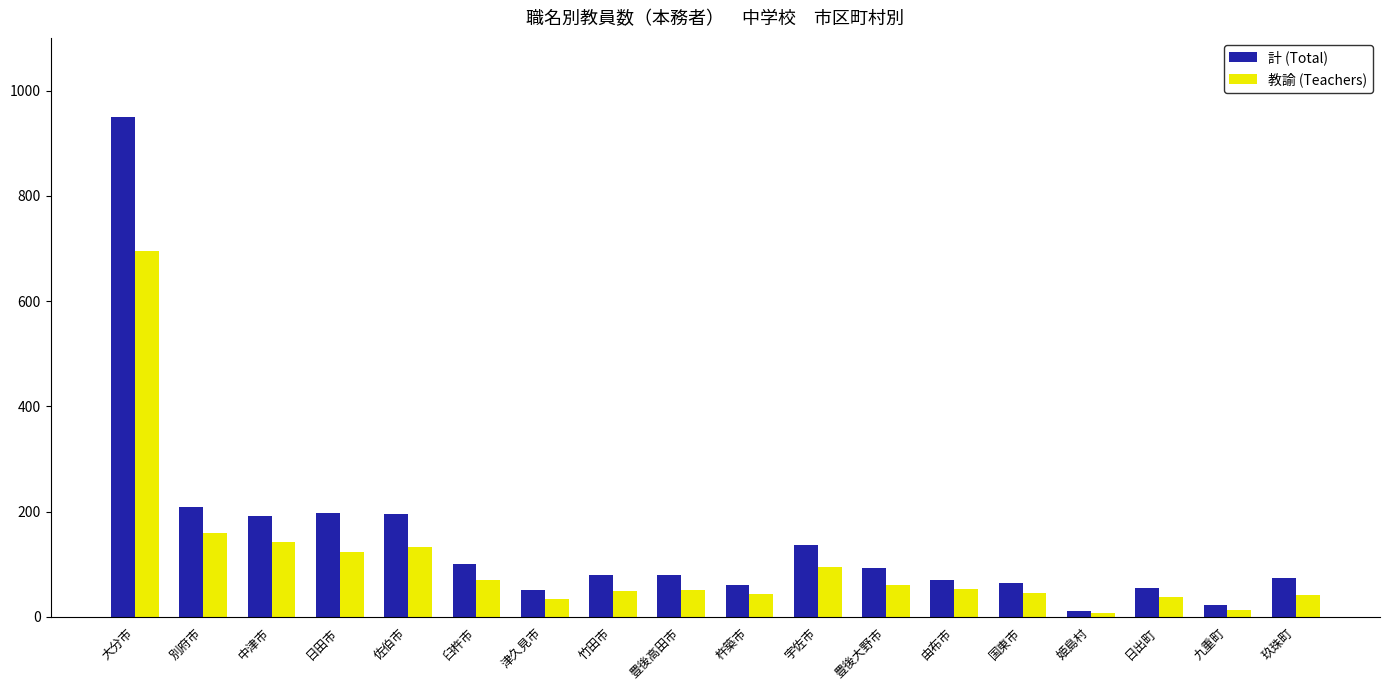

What position from the right is 豊後高田市?

10